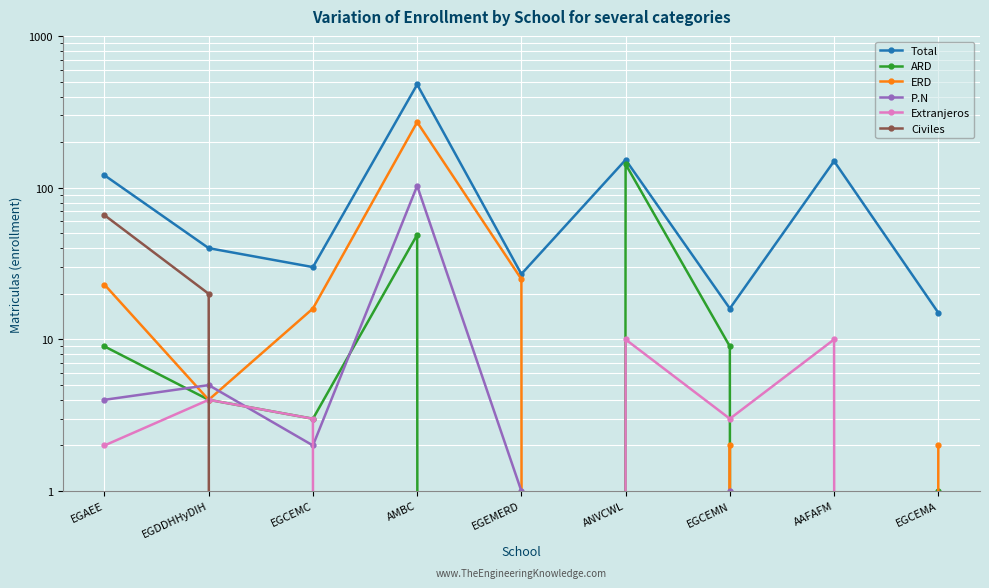

Rank the series at EGCEMN from lowest to highest value.

Civiles, P.N, ERD, Extranjeros, ARD, Total